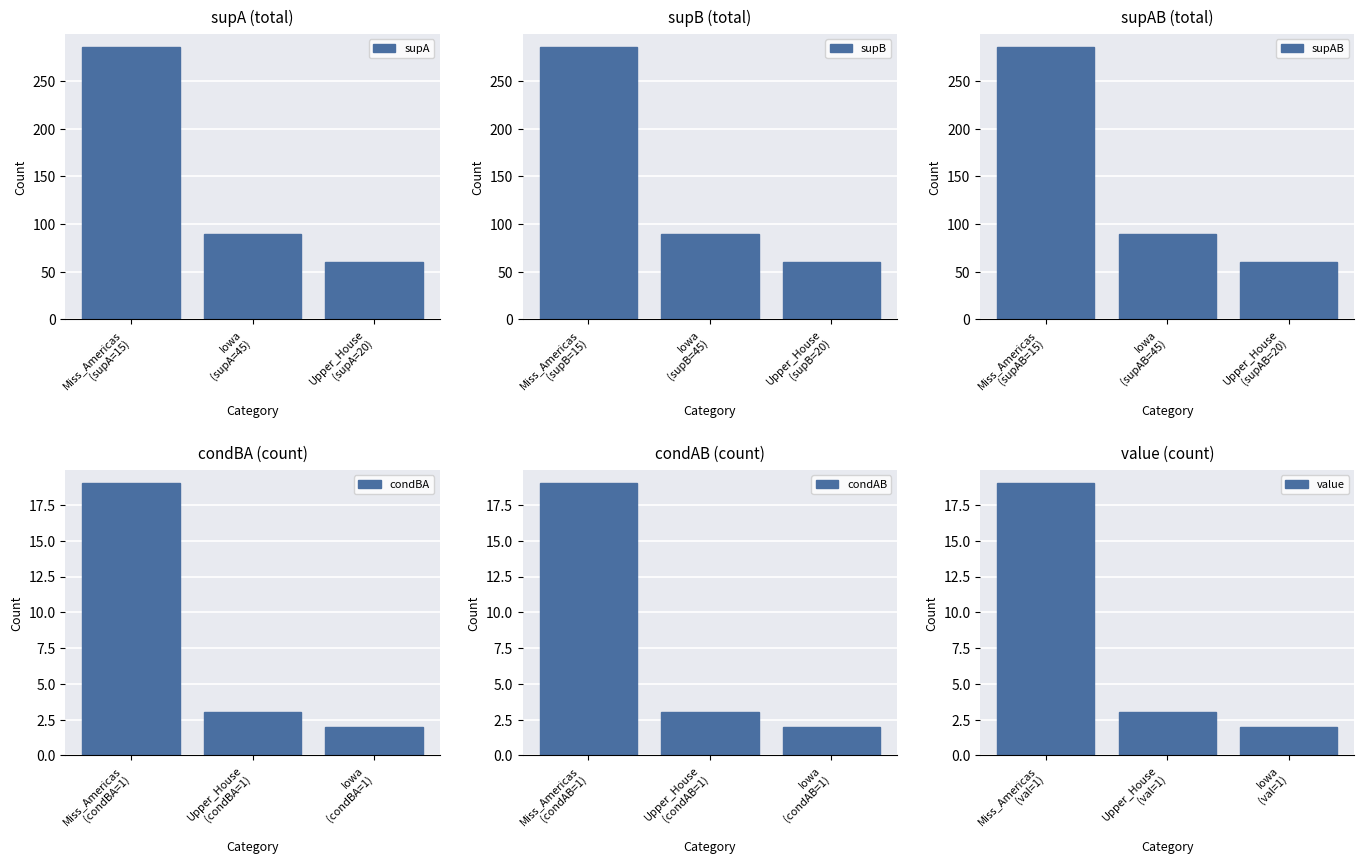

At which label is supA closest to 172?

Iowa
(supA=45)